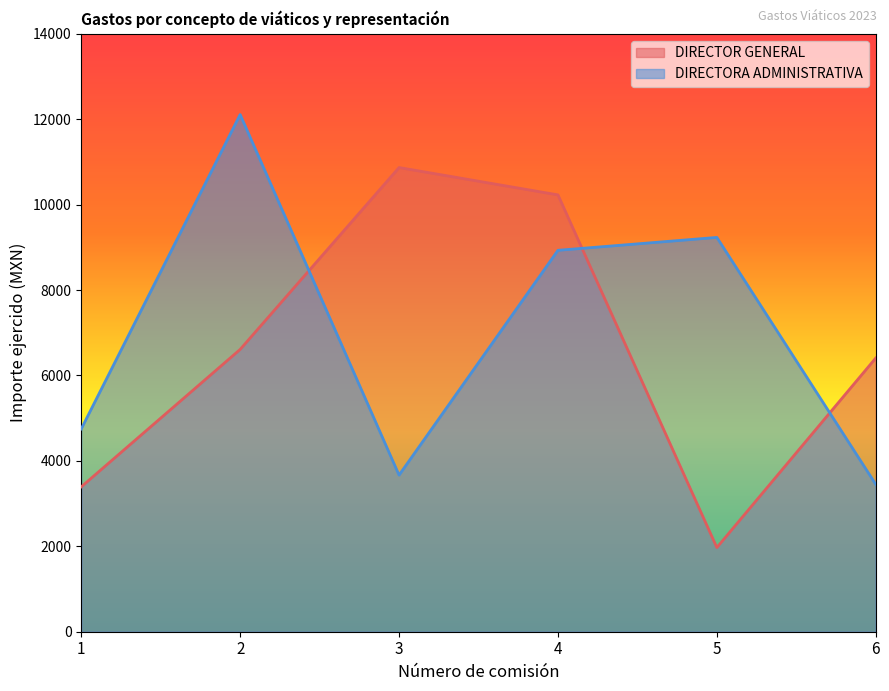

Reading left to right, list all the values displayed in this chart.

DIRECTOR GENERAL: 3392.4	6610.2	10869.0	10228.9	1971.0	6408.7
DIRECTORA ADMINISTRATIVA: 4749.4	12109.8	3667.1	8931.1	9233.0	3450.7